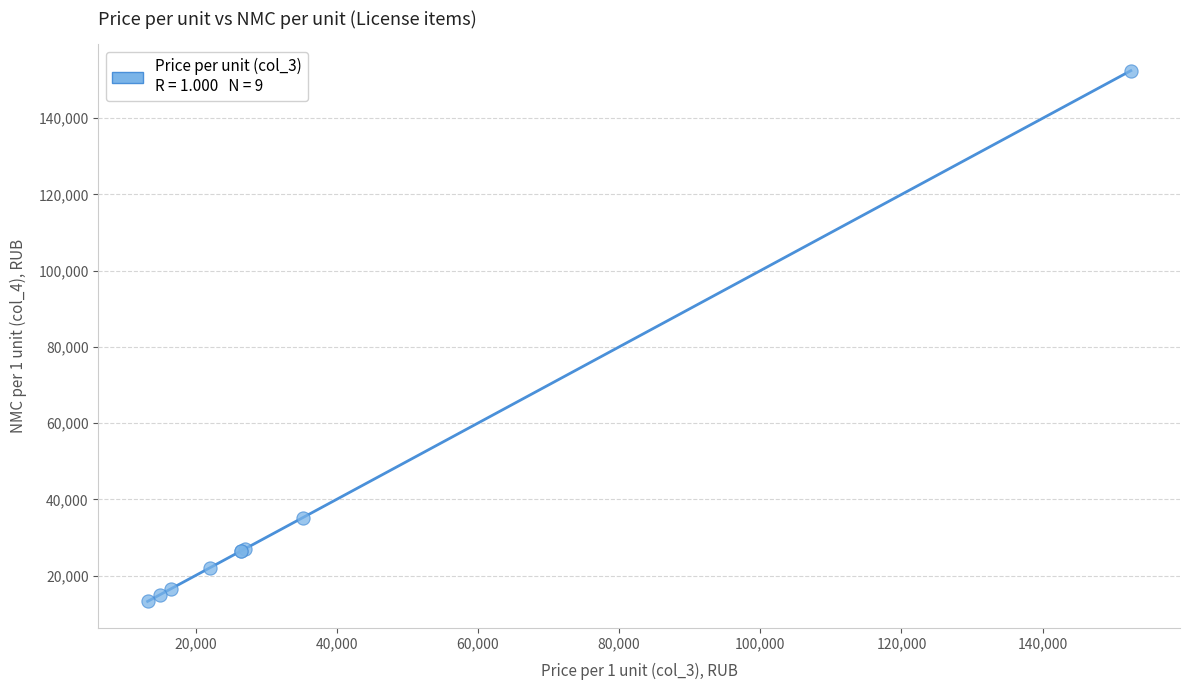

What Y value in the scatter plot is closest to 82848?

35200